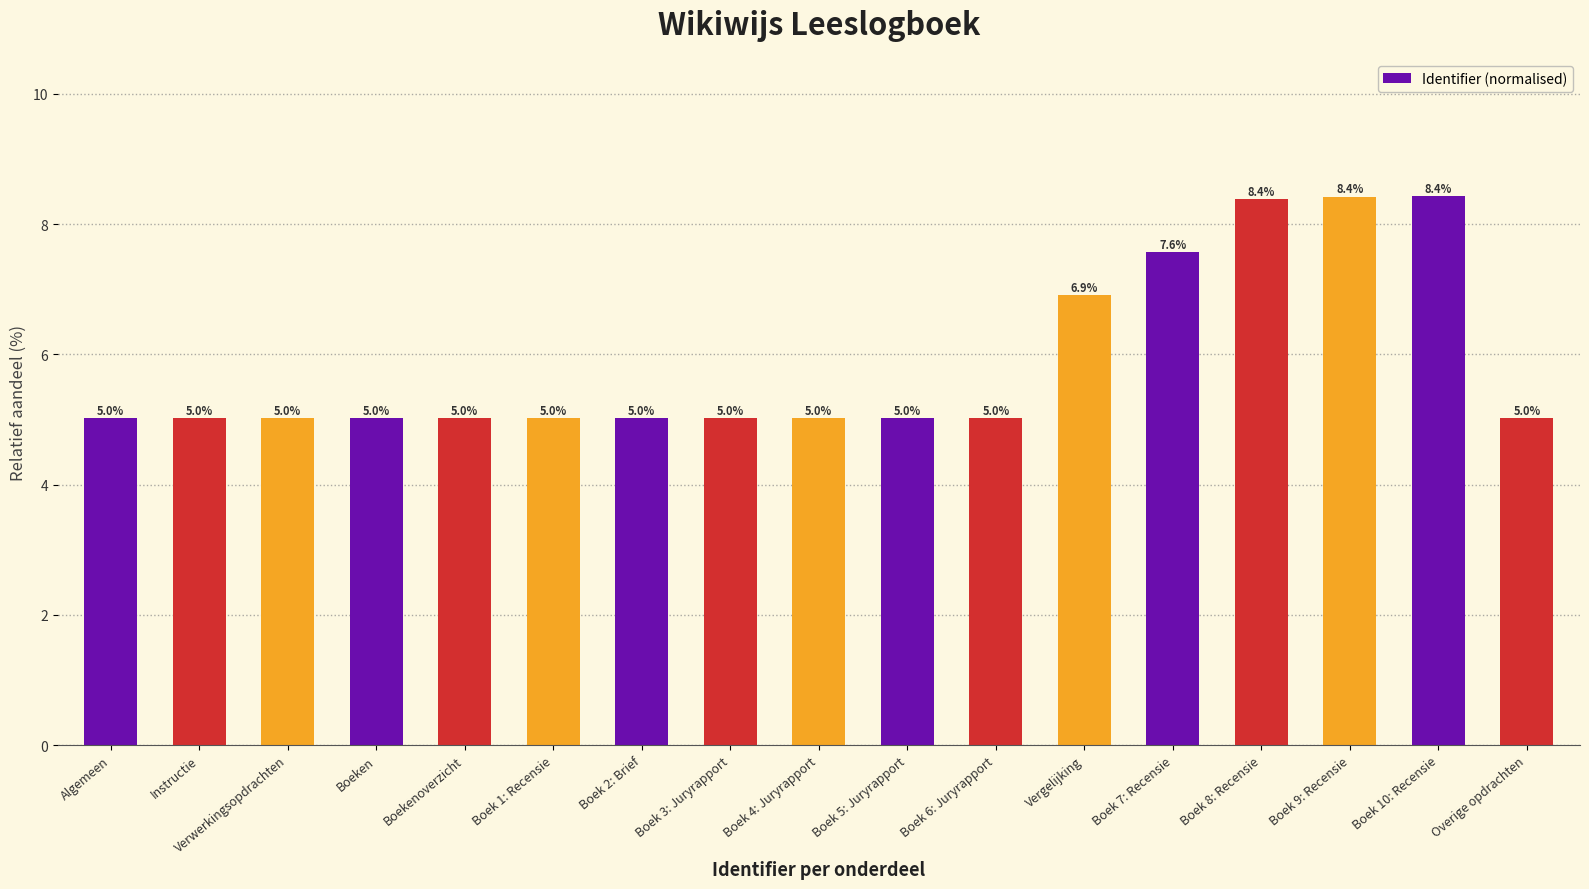

The value at Boeken is 3.3. True or false?

False